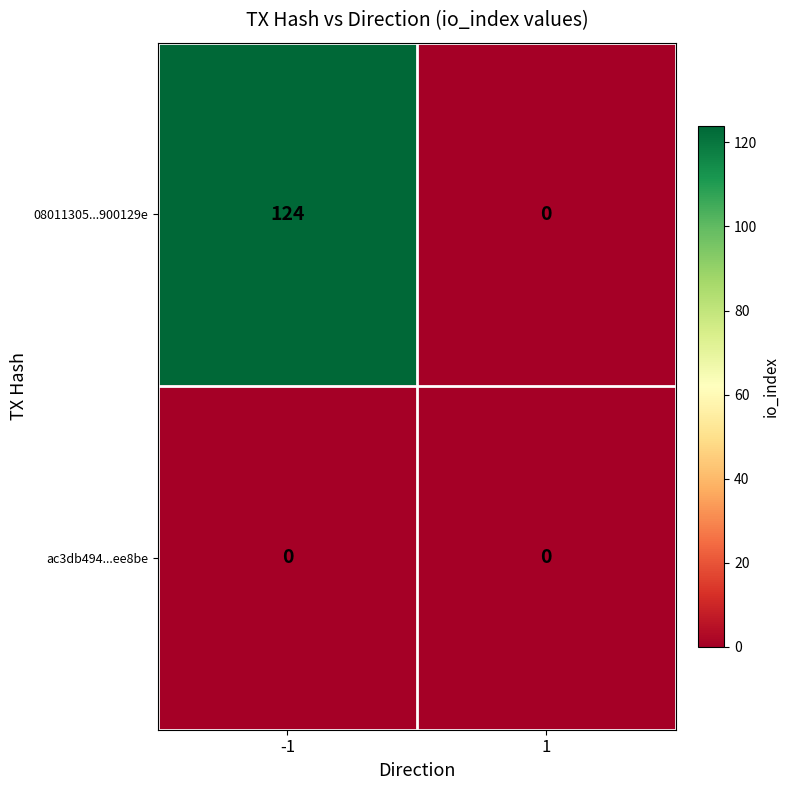

The value of 08011305...900129e at 1 is 0. True or false?

True